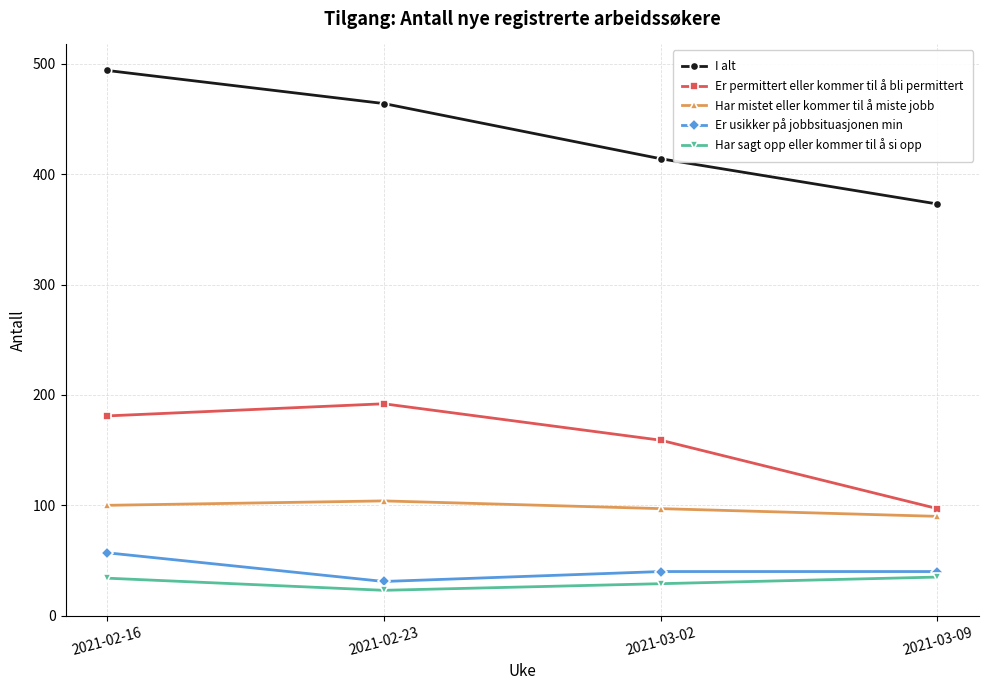

What is the difference between the second highest and minimum values in the I alt series?

91